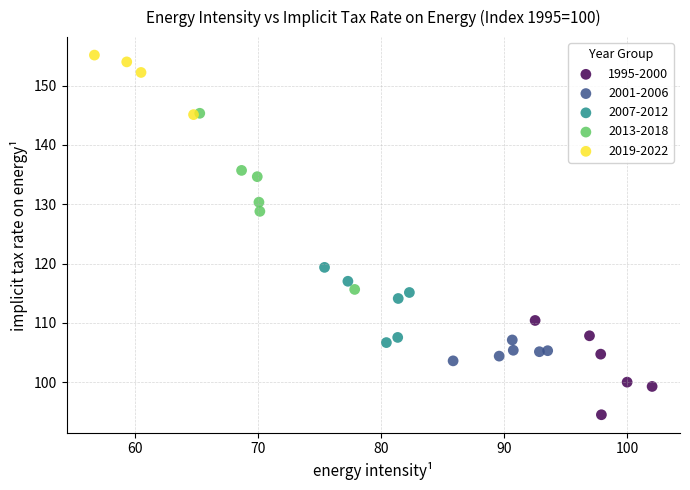

Which series contains the lowest Y value?

1995-2000